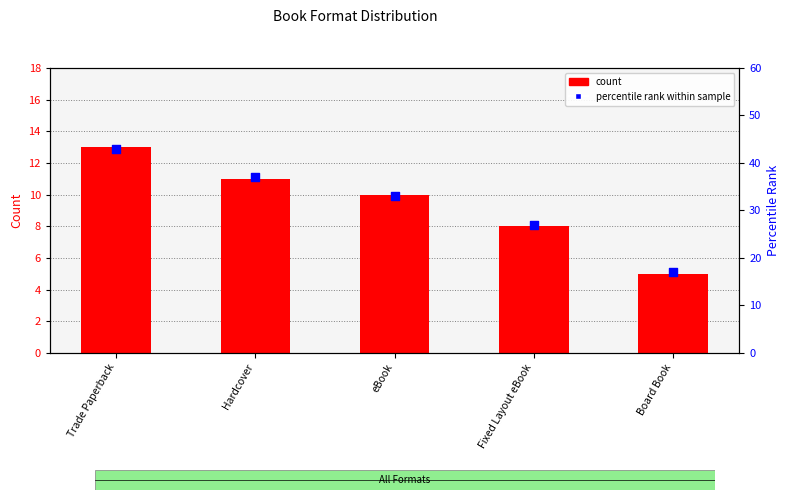

At how many categories does at least one series exceed 17?

4